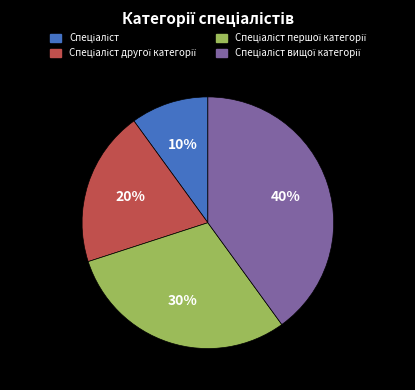

Does any single category account for the majority?

No